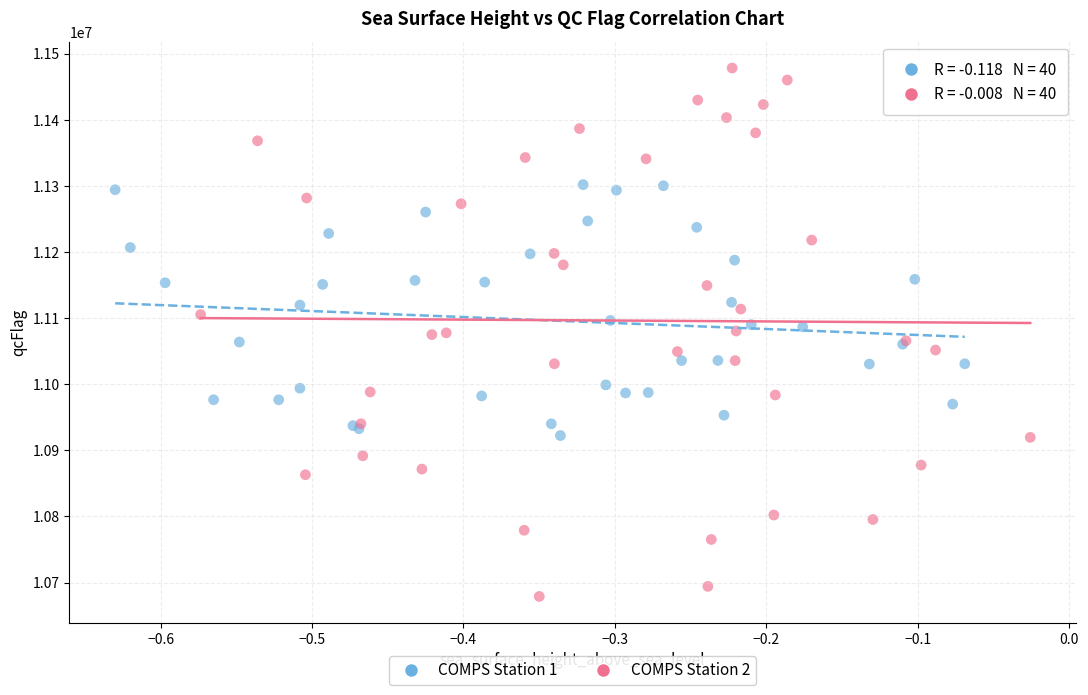

Which series contains the lowest Y value?

COMPS Station 2